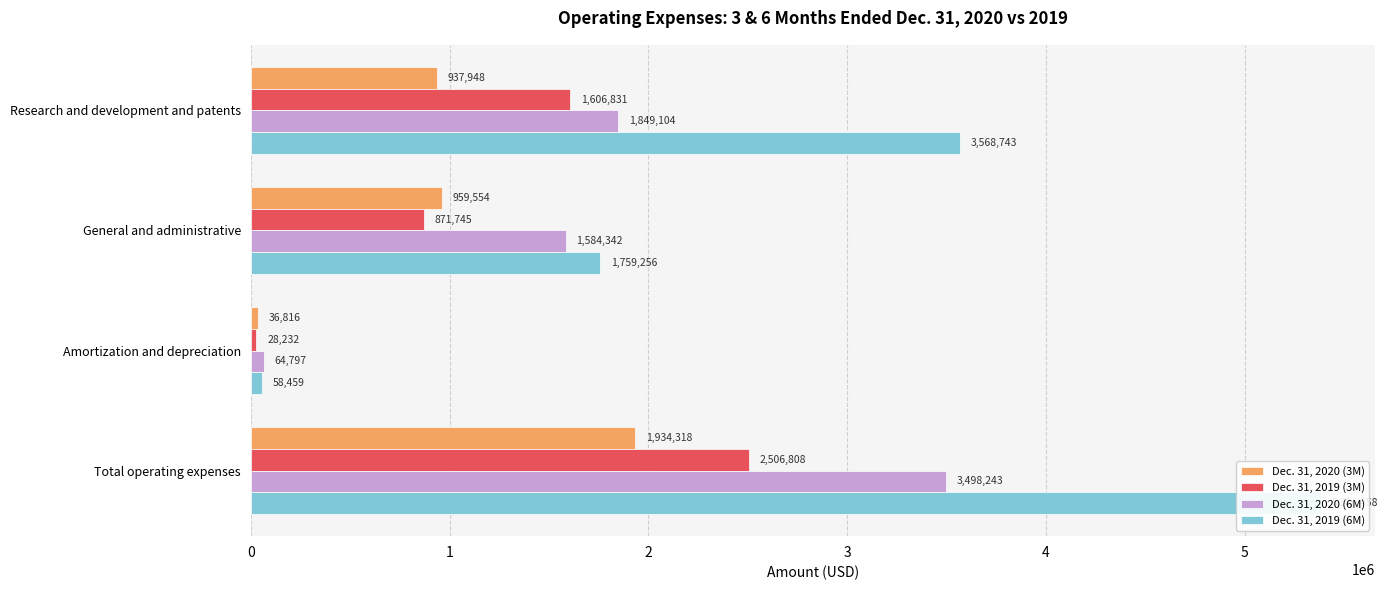

Does the chart contain any negative values?

No